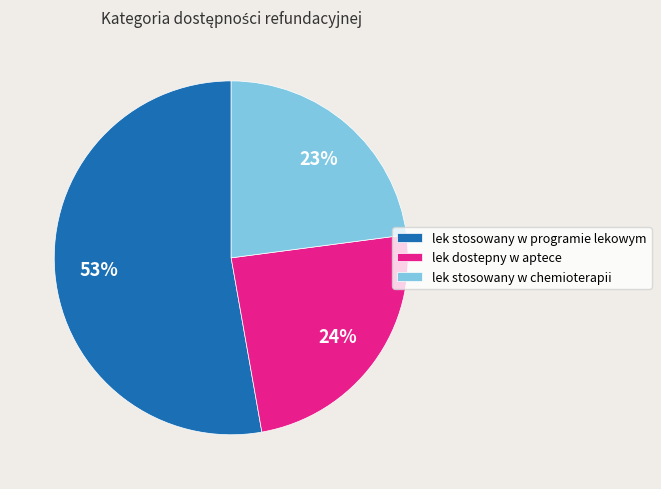

To the nearest percent, what is the difference between the lek dostepny w aptece and lek stosowany w chemioterapii slice percentages?

1%